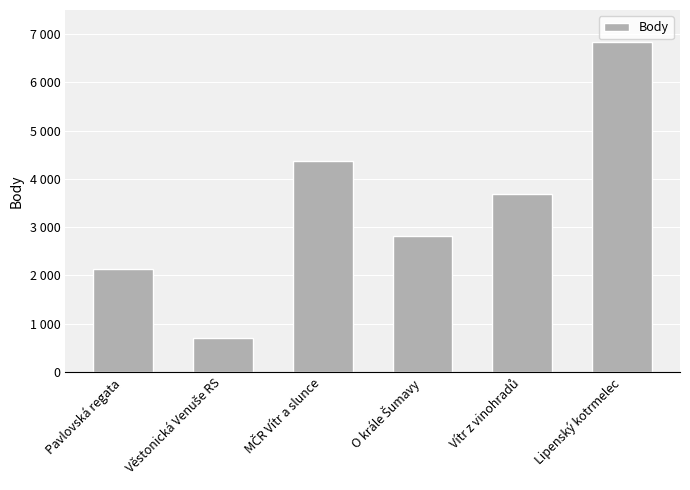

What is the label of the 1st bar from the right?

Lipenský kotrmelec